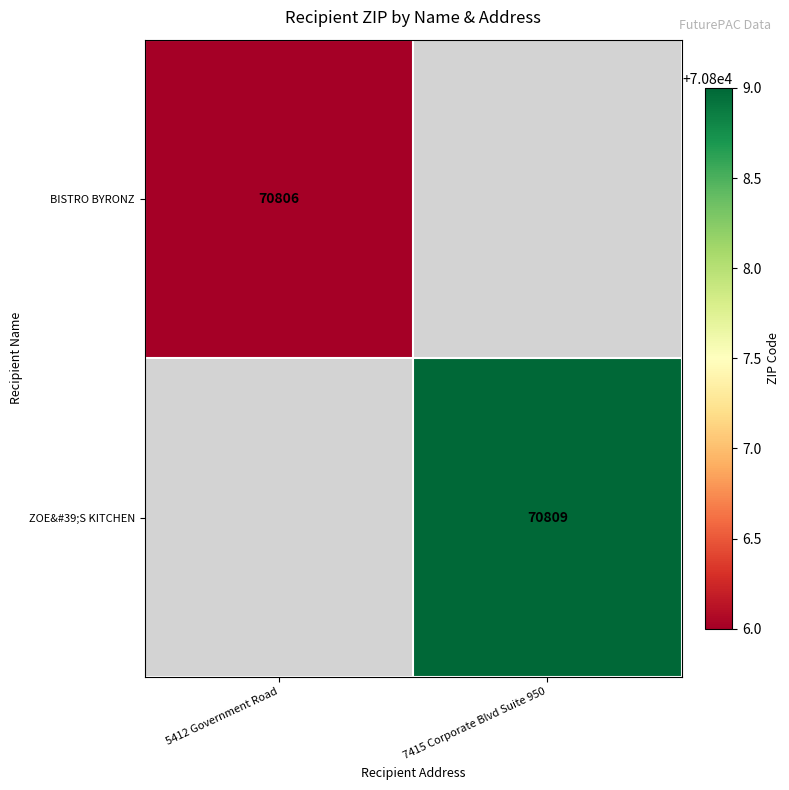

Is the value of BISTRO BYRONZ at 5412 Government Road greater than the value of ZOE&#39;S KITCHEN at 7415 Corporate Blvd Suite 950?

No